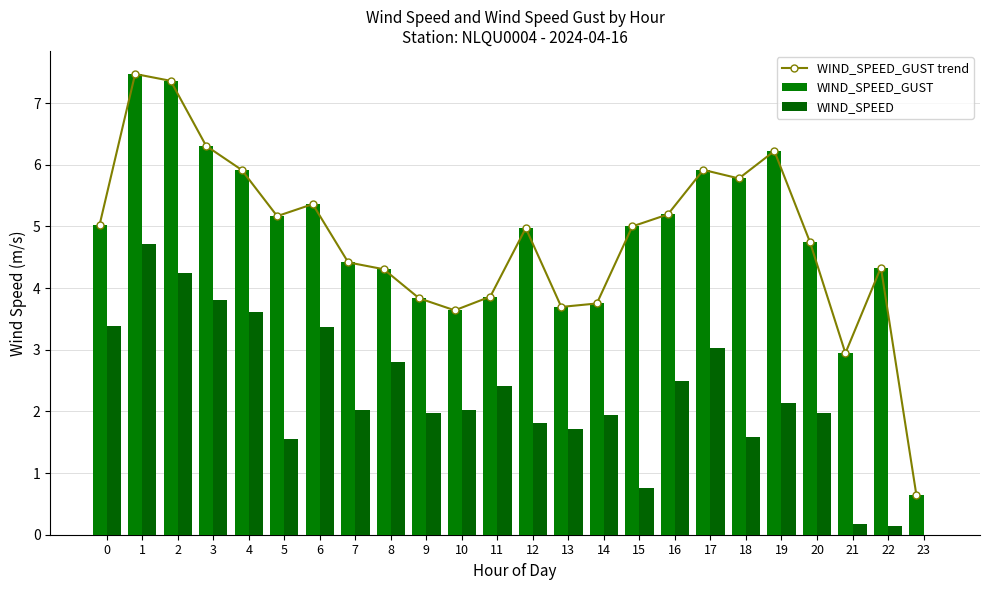

Is the value of WIND_SPEED_GUST trend at 18 greater than the value of WIND_SPEED_GUST at 13?

Yes